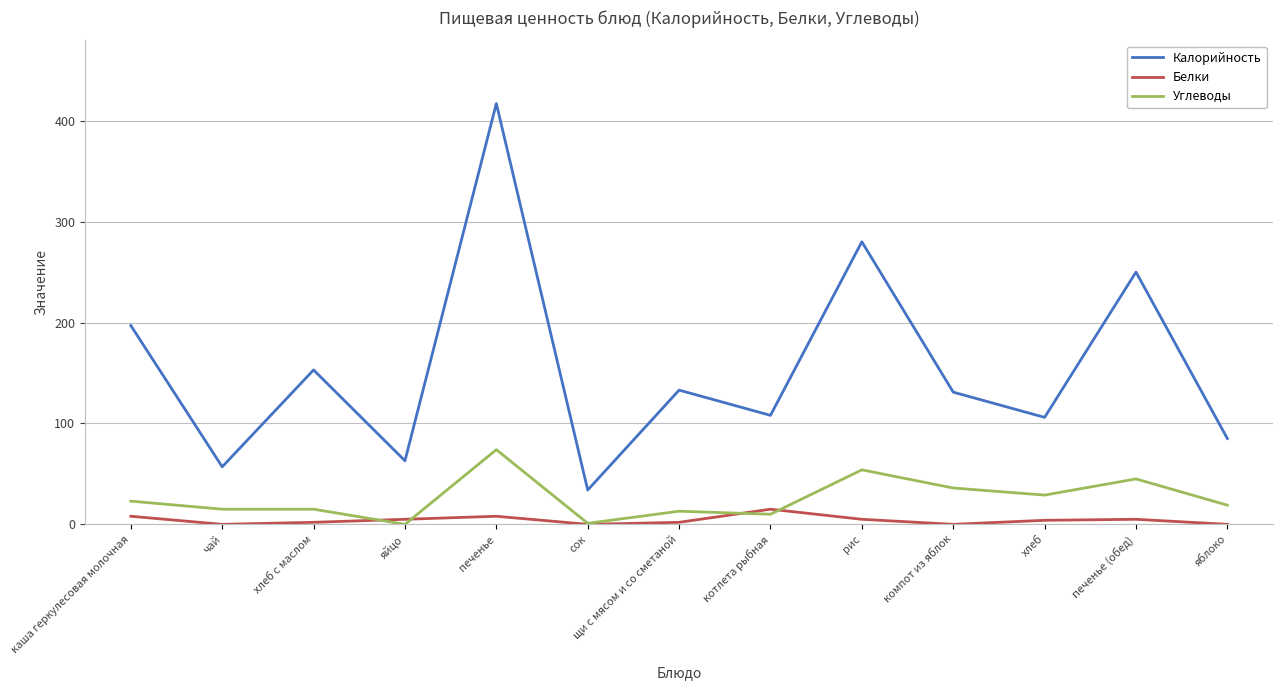

True or false: Калорийность and Углеводы intersect in this chart.

False